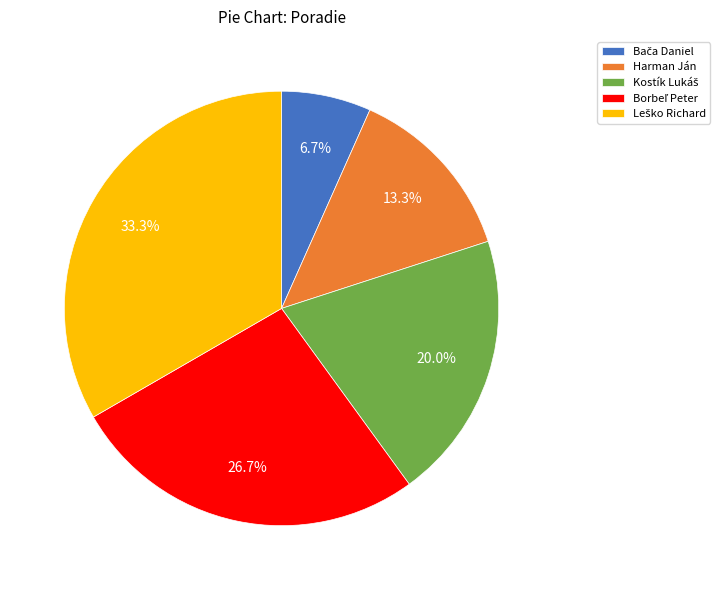

What portion of the pie excludes Harman Ján?

86.7%